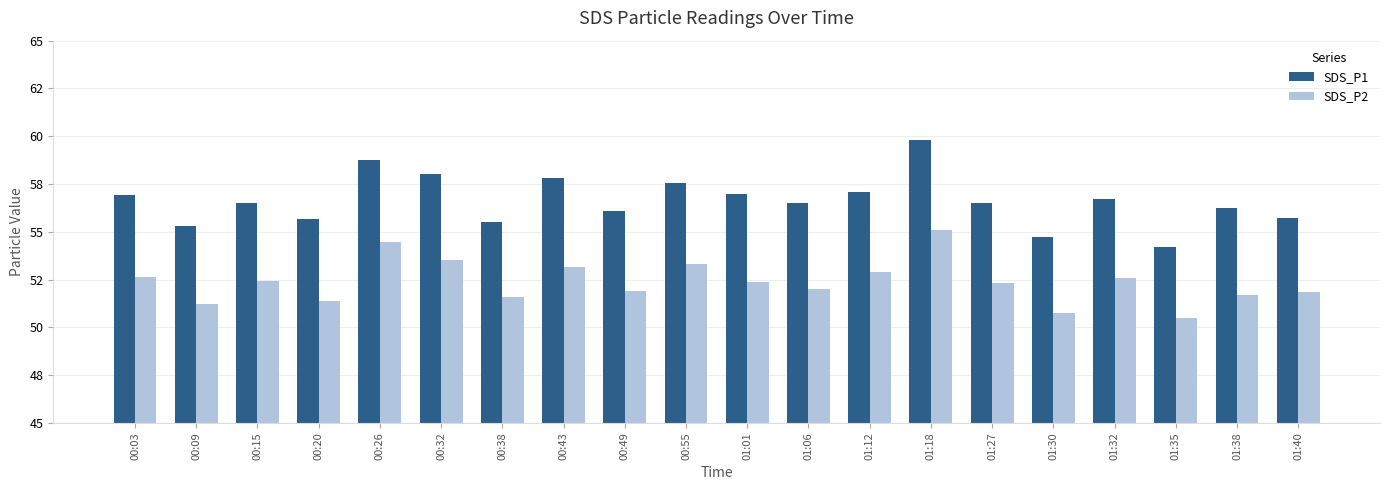

Which has a higher value, 01:32 or 00:15?

01:32